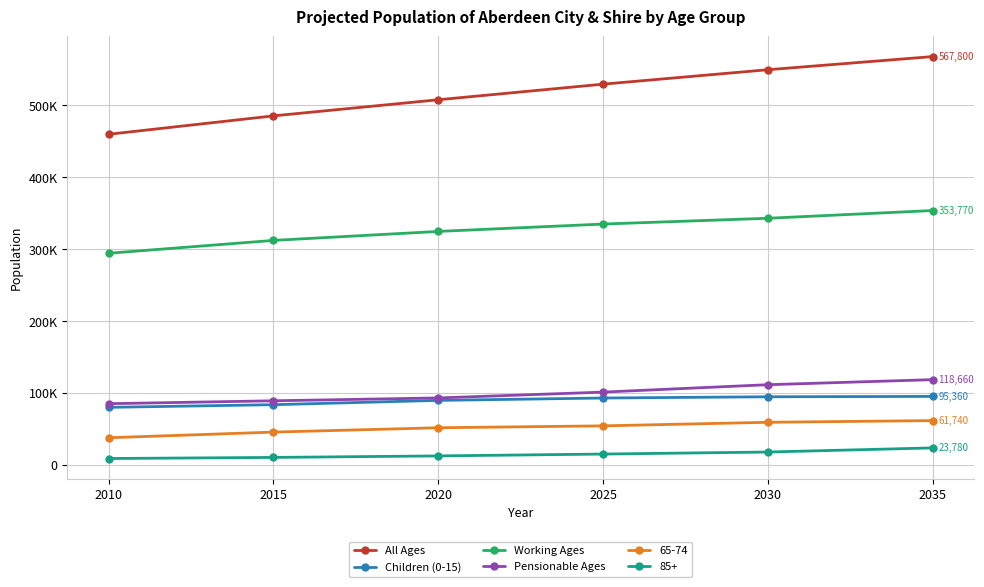

True or false: Children (0-15) has a value of 43351 at 2010.

False